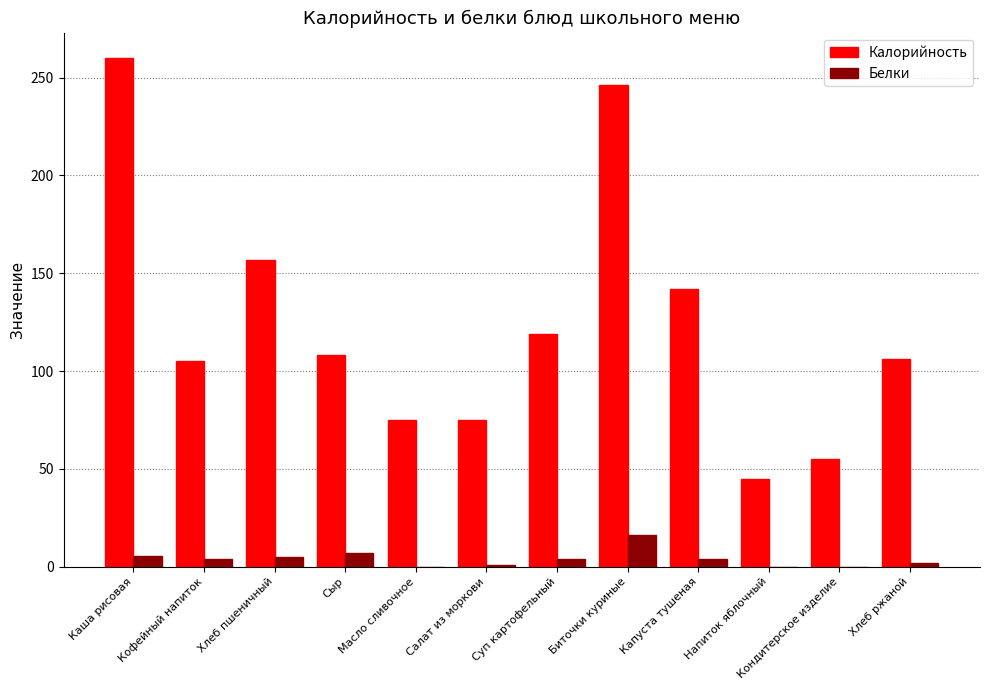

Which label corresponds to the largest value in the chart?

Каша рисовая